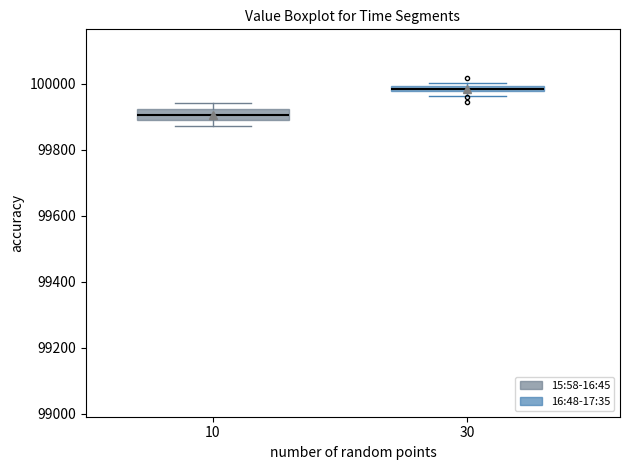

Which box's median line is the lowest?

10